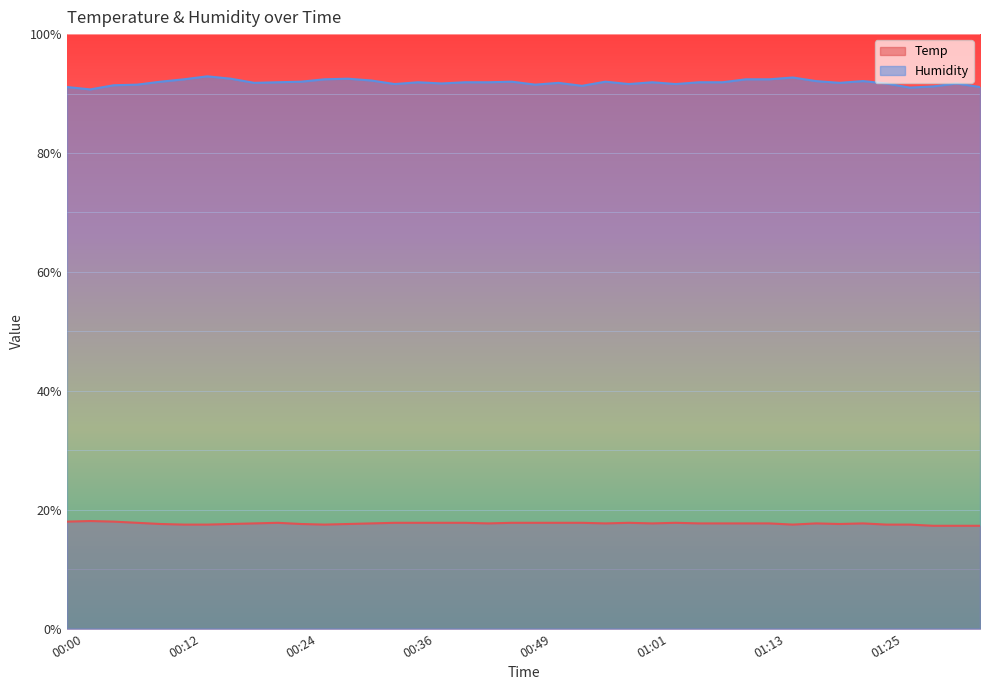

How many lines are shown in the chart?

2